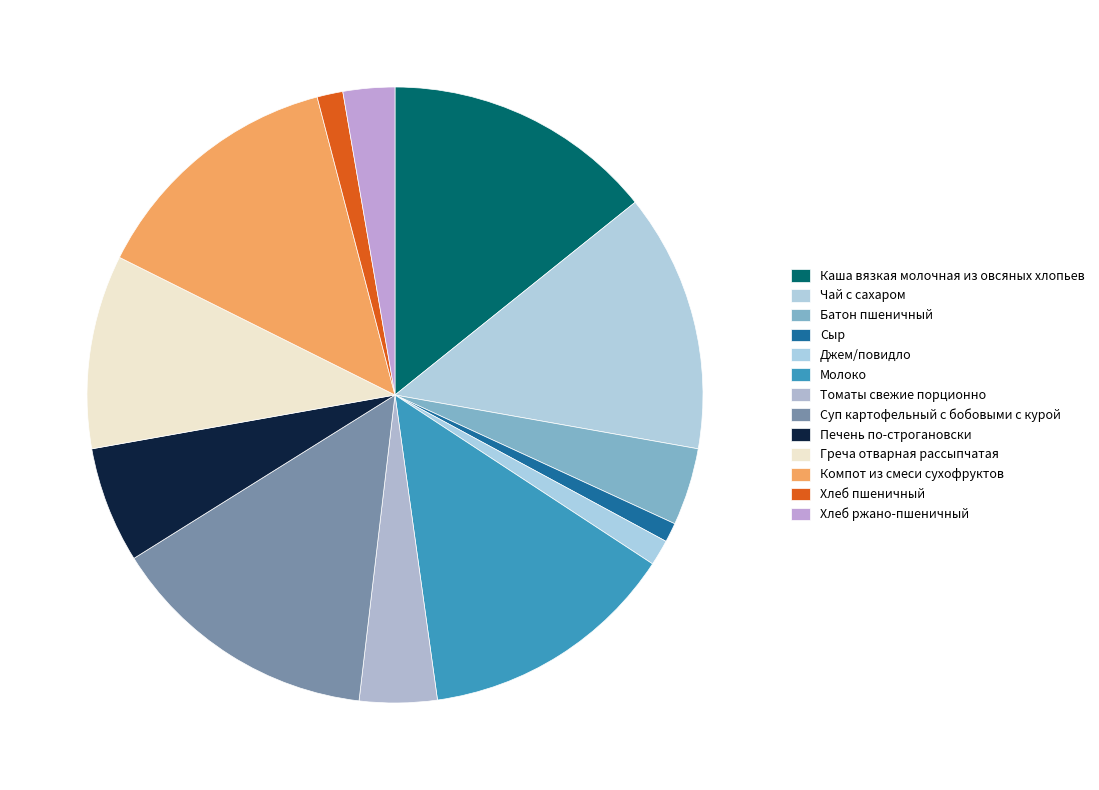

Between Печень по-строгановски and Хлеб пшеничный, which is larger?

Печень по-строгановски